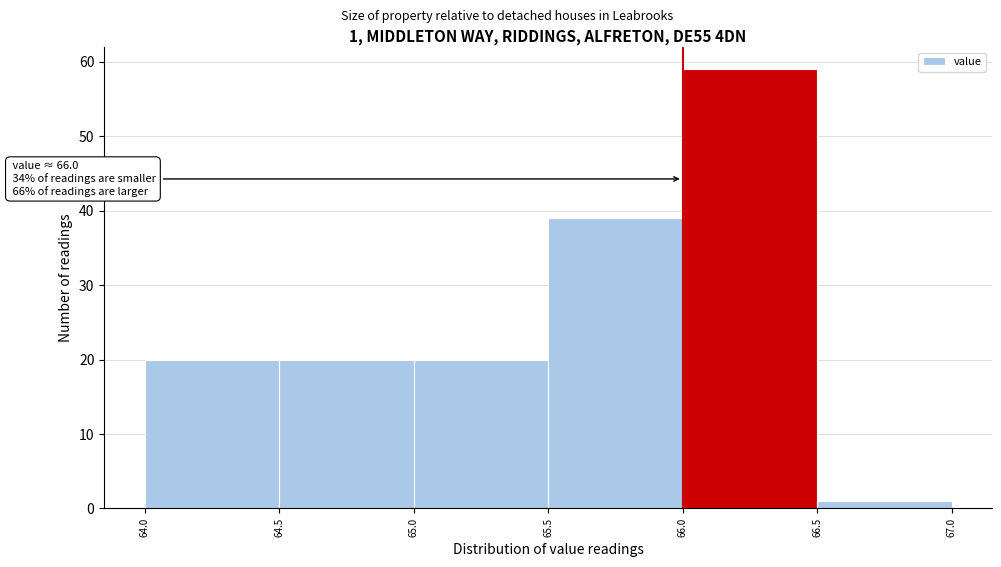

Which range on the x-axis has the tallest bar?

66.0 to 66.5